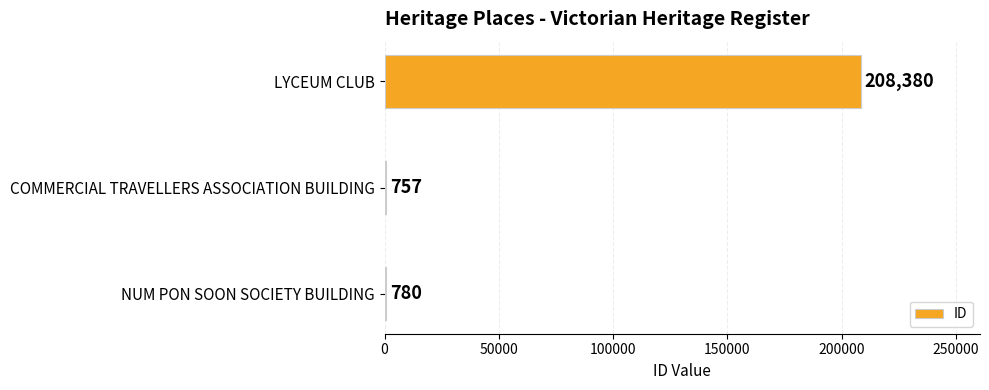

Reading top to bottom, extract all data points from this chart.

LYCEUM CLUB=208380	COMMERCIAL TRAVELLERS ASSOCIATION BUILDING=757	NUM PON SOON SOCIETY BUILDING=780